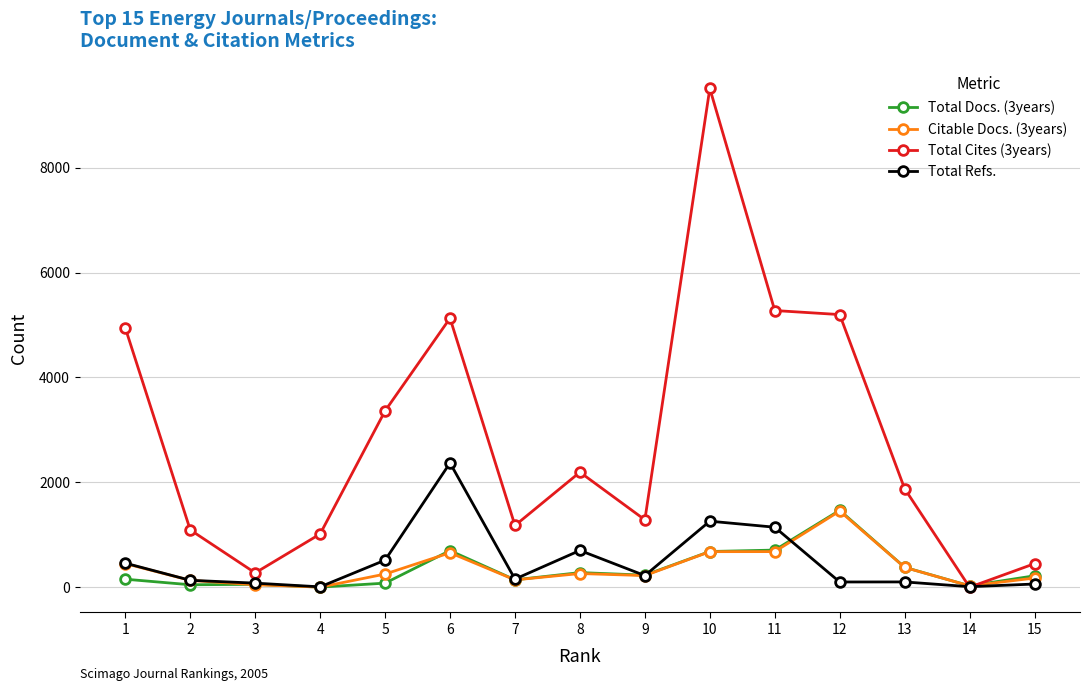

Is this an area chart (filled region under the line)?

No